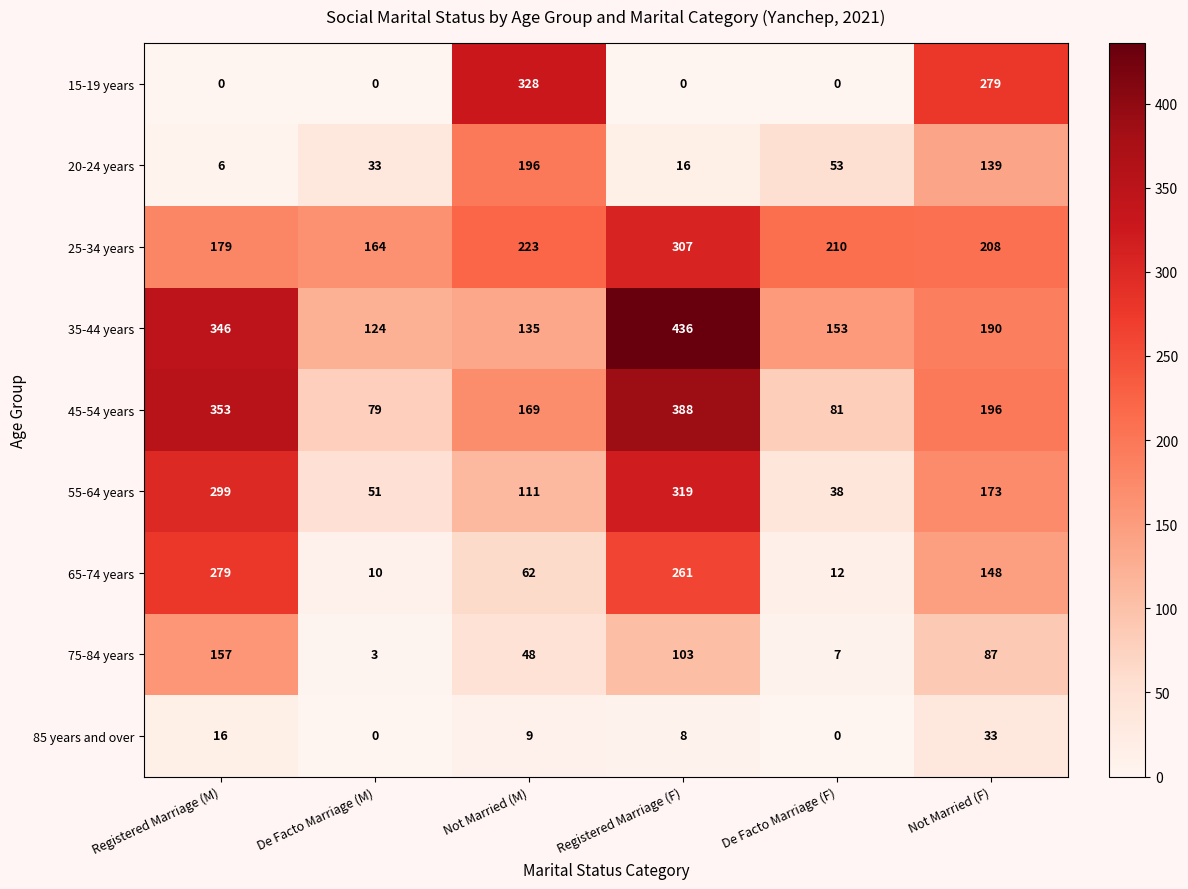

At which category is the sum across all series the highest?

Registered Marriage (F)